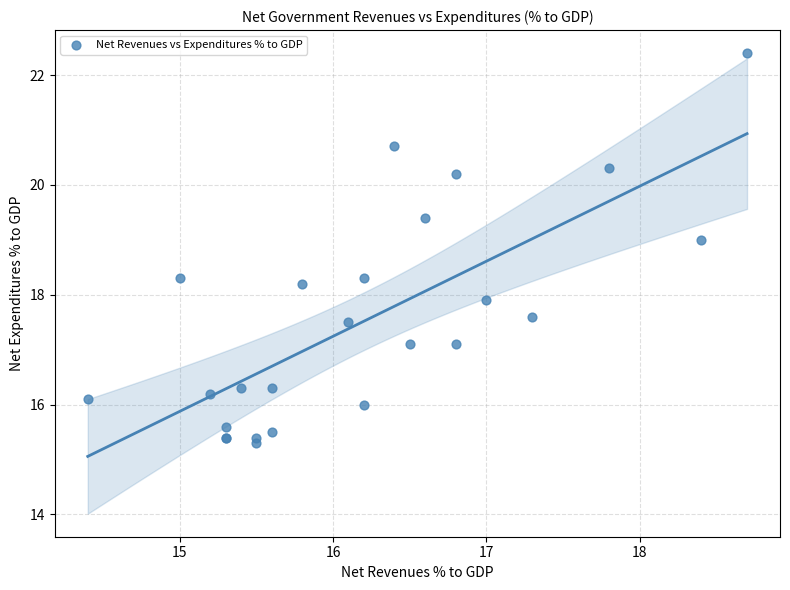

What Y value in the scatter plot is closest to 18?

17.9